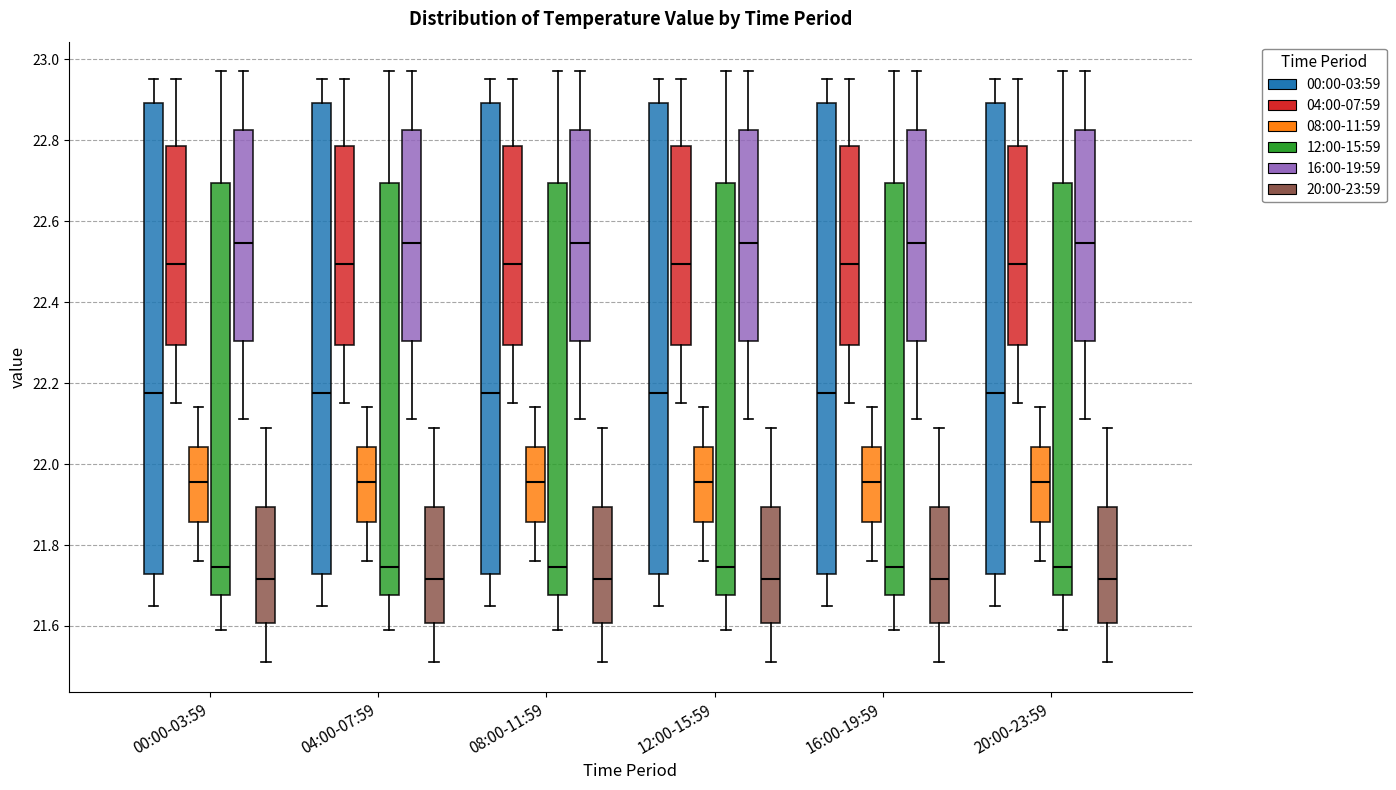

Where does the upper whisker of the box for 04:00-07:59 (04:00-07:59) end on the y-axis? The values are not printed on the chart, so give them approximately, as read against the axis.

22.96